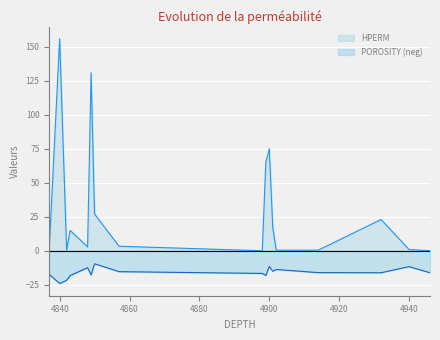

How many series are shown in this chart?

2